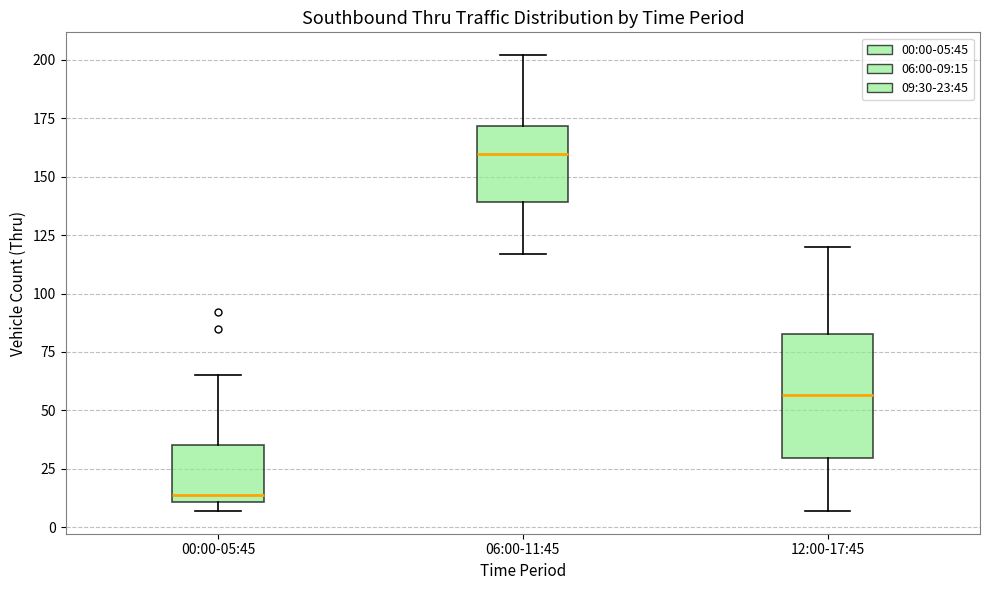

Which box's median line is the lowest?

00:00-05:45